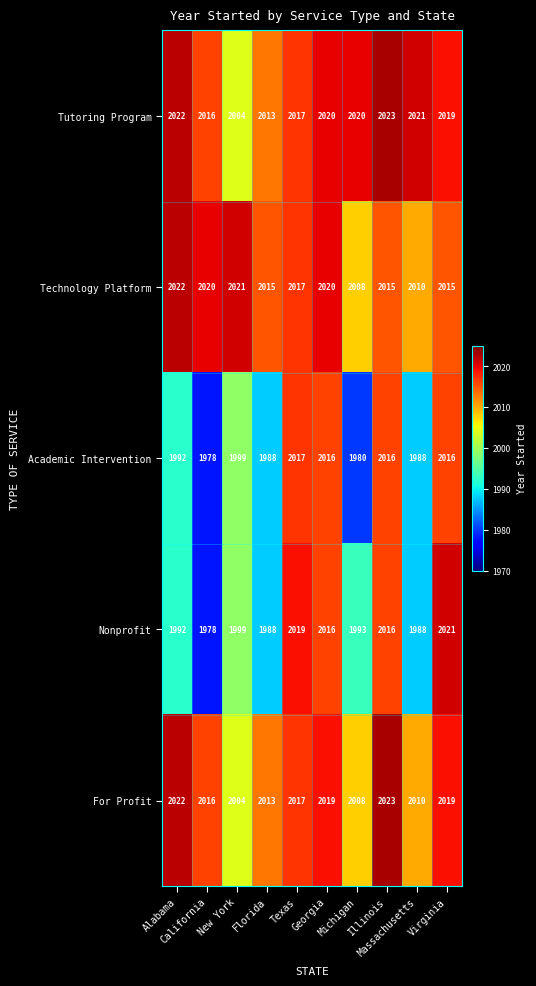

What is the average value of the Technology Platform series?

2016